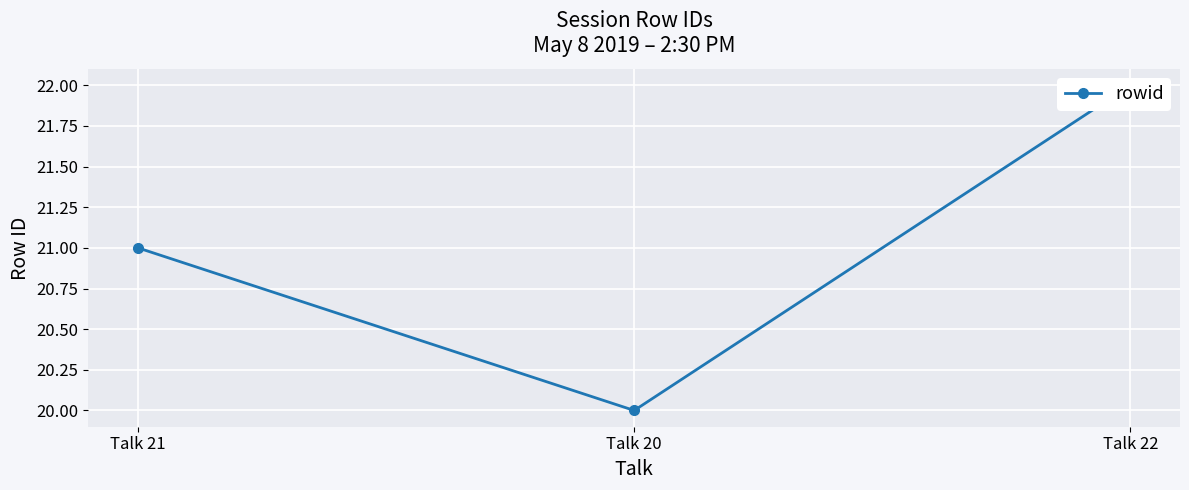

How many values exceed 21?

1